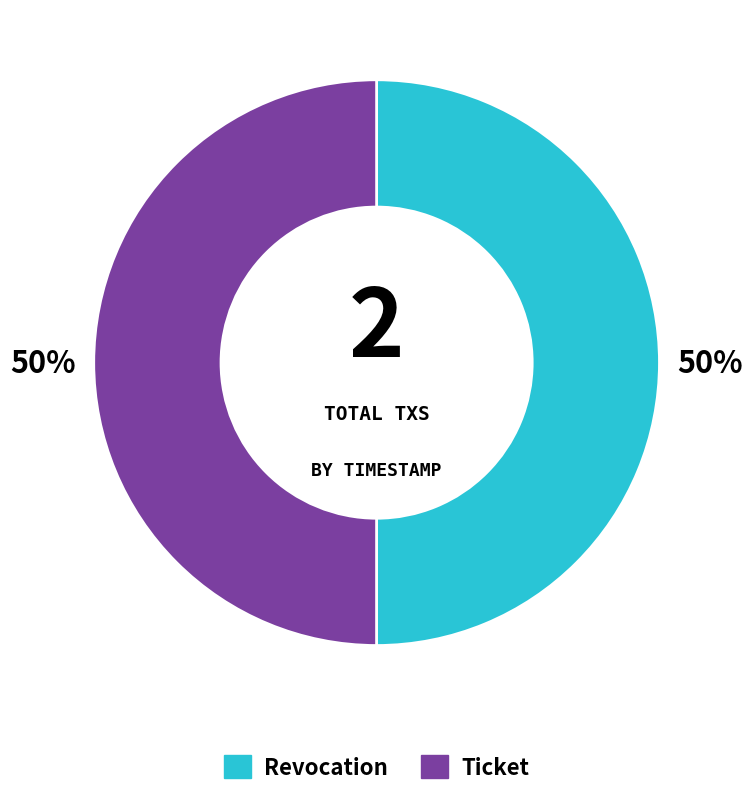

True or false: Revocation accounts for 63% of the total.

False